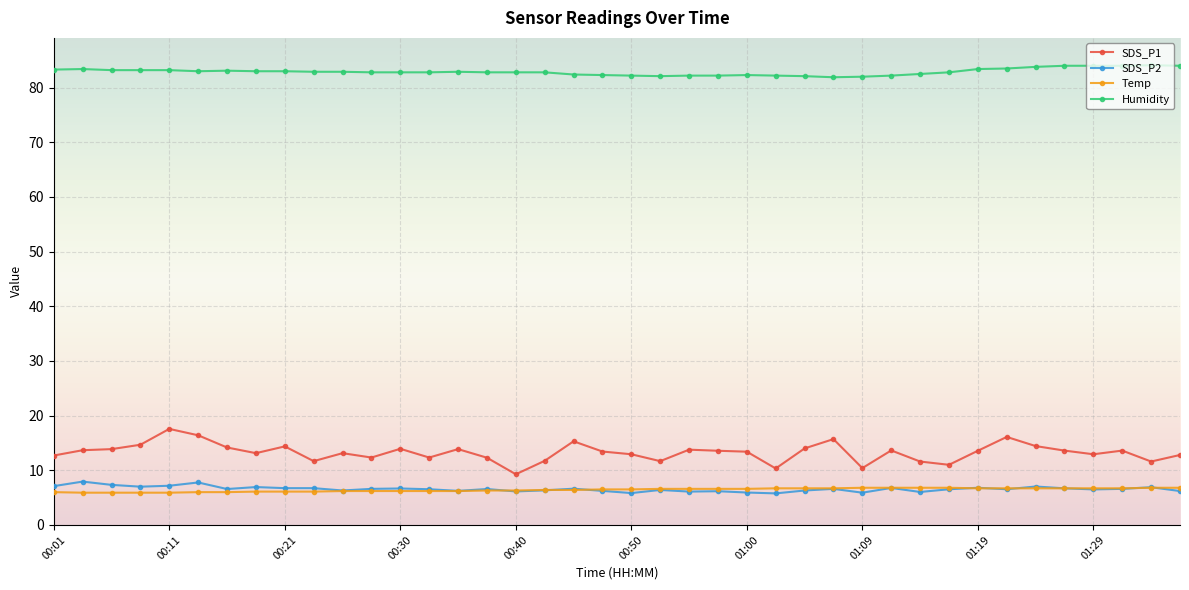

Which series has the largest total across all categories?

Humidity